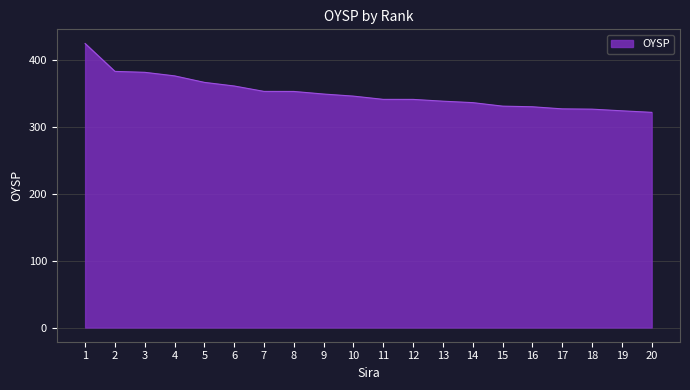

Approximately how many times larger is the value at 6 compared to 15?

1.1